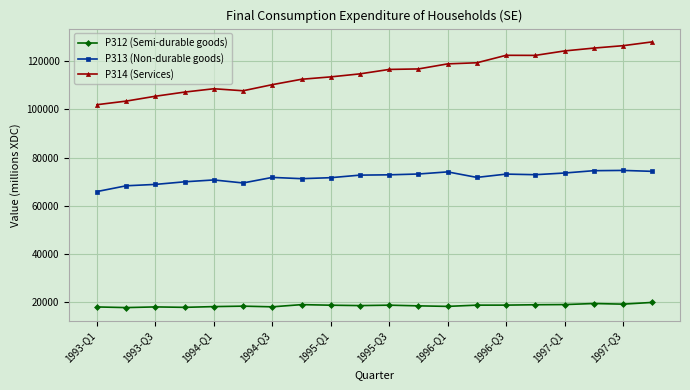

What is the greatest value displayed?

128025